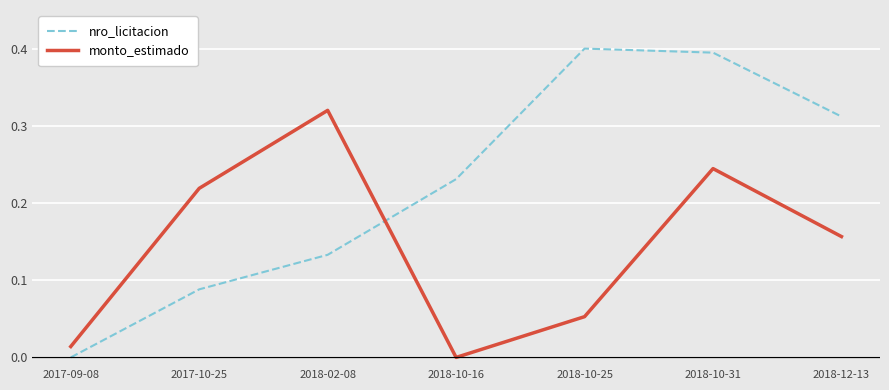

Which series has the widest spread of values?

nro_licitacion